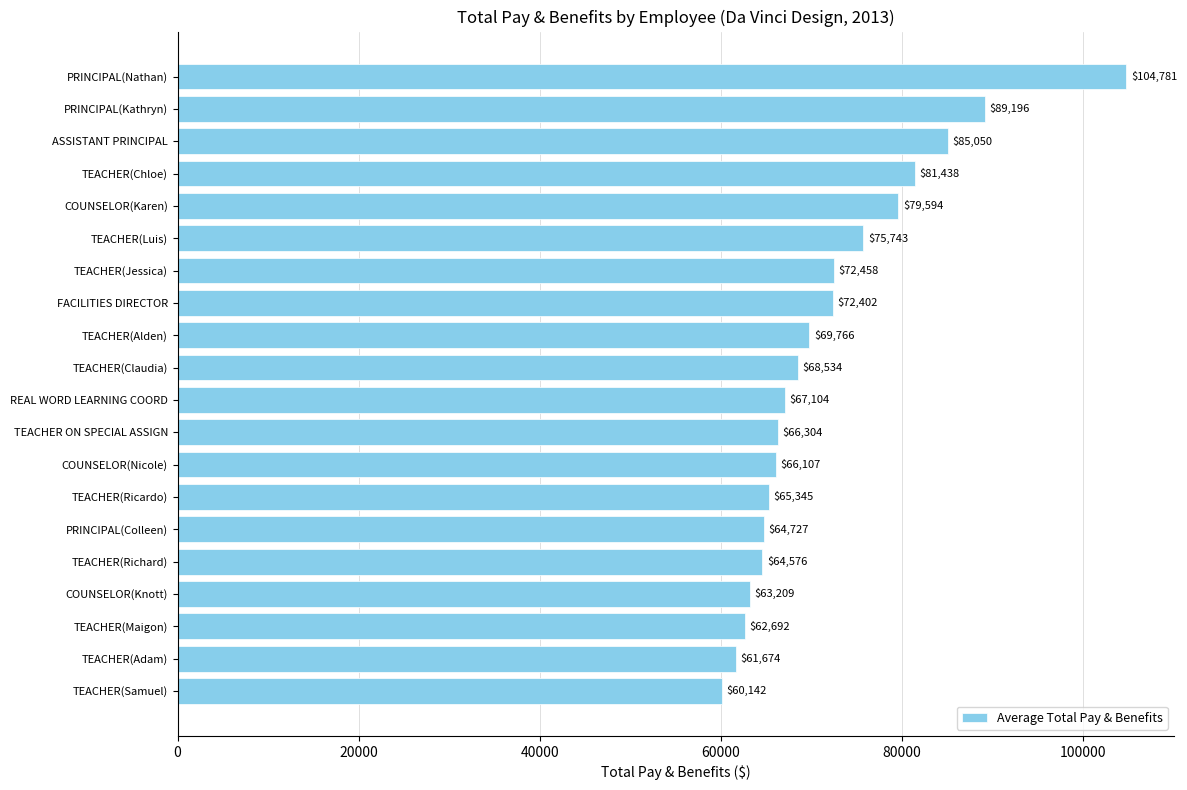

What position from the top is COUNSELOR(Nicole)?

13